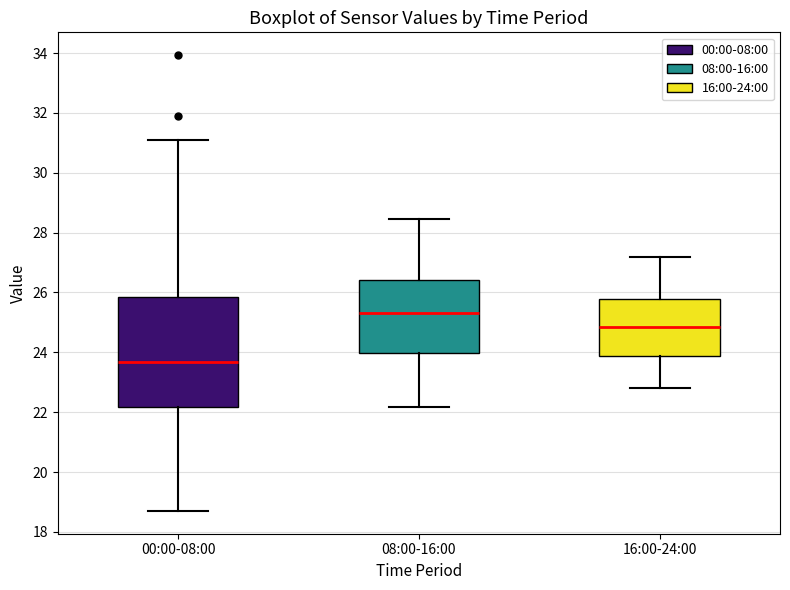

Which box is the tallest, from its lower edge to its upper edge?

00:00-08:00